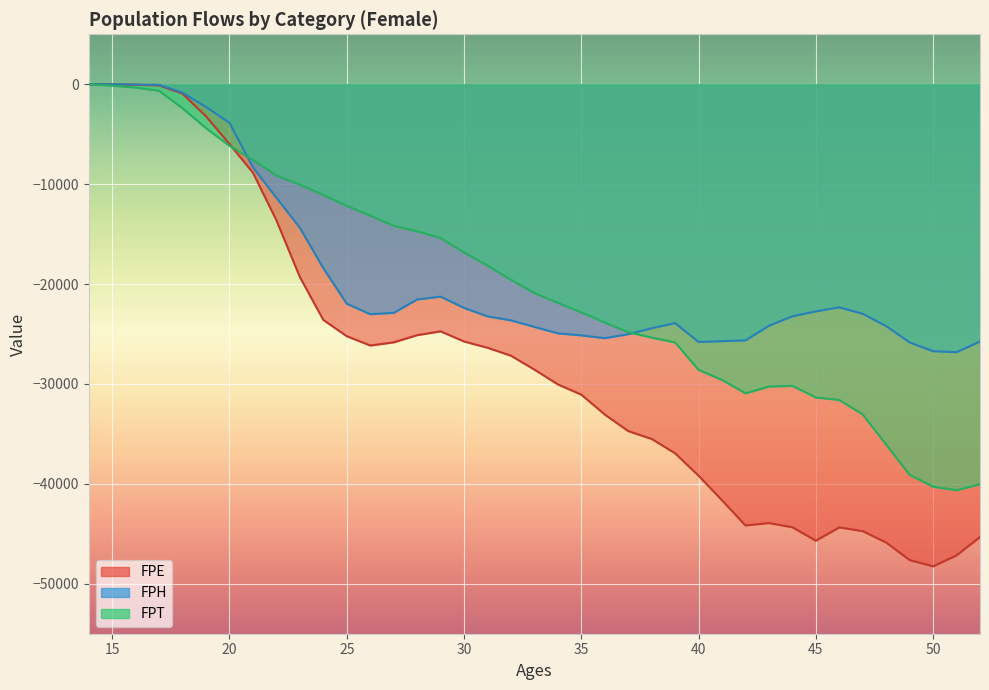

Reading left to right, extract all data points from this chart.

FPE_F: 0	-7	-53	-118	-947	-3214	-5992	-8855	-13620	-19294	-23590	-25218	-26150	-25833	-25115	-24733	-25747	-26374	-27170	-28563	-30042	-31067	-33059	-34714	-35501	-36941	-39183	-41645	-44161	-43923	-44342	-45687	-44360	-44730	-45878	-47625	-48256	-47154	-45319
FPH_F: 0	0	-26	-60	-846	-2275	-3864	-8316	-11359	-14362	-18408	-21970	-23016	-22886	-21541	-21261	-22388	-23233	-23632	-24288	-24935	-25136	-25418	-25022	-24425	-23908	-25794	-25717	-25641	-24178	-23223	-22738	-22333	-22976	-24210	-25842	-26724	-26821	-25751
FPT_F: 0	-143	-335	-658	-2410	-4394	-6161	-7579	-9132	-10056	-11080	-12179	-13142	-14174	-14720	-15393	-16836	-18151	-19568	-20900	-21876	-22835	-23852	-24815	-25363	-25846	-28589	-29595	-30939	-30263	-30188	-31350	-31601	-33057	-36069	-39091	-40282	-40638	-40030